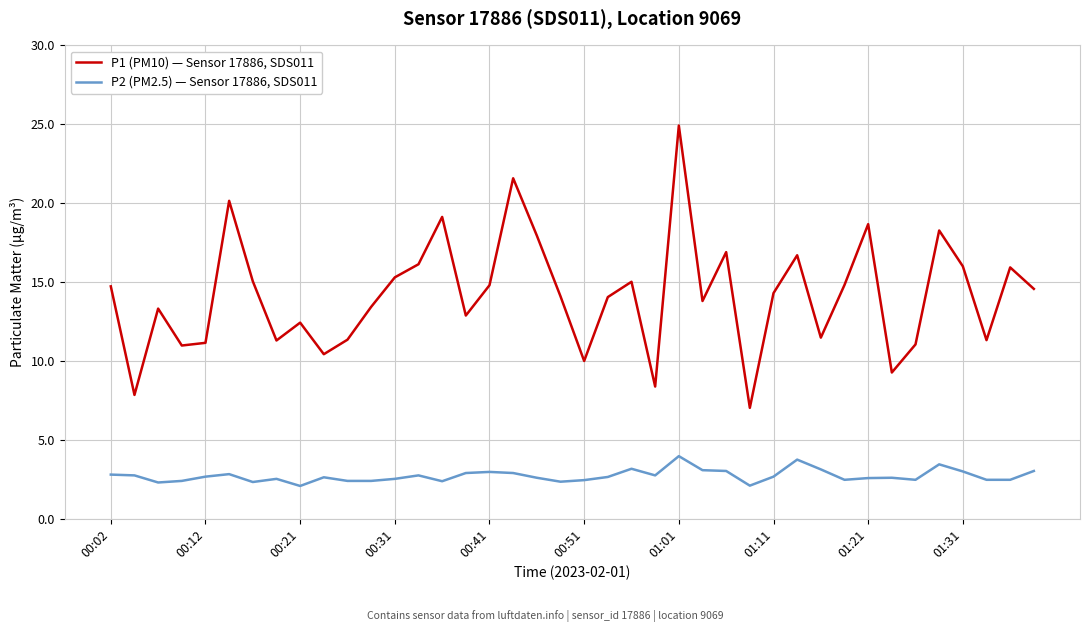

What are all the series names shown in the legend?

P1 (PM10) — Sensor 17886, SDS011, P2 (PM2.5) — Sensor 17886, SDS011